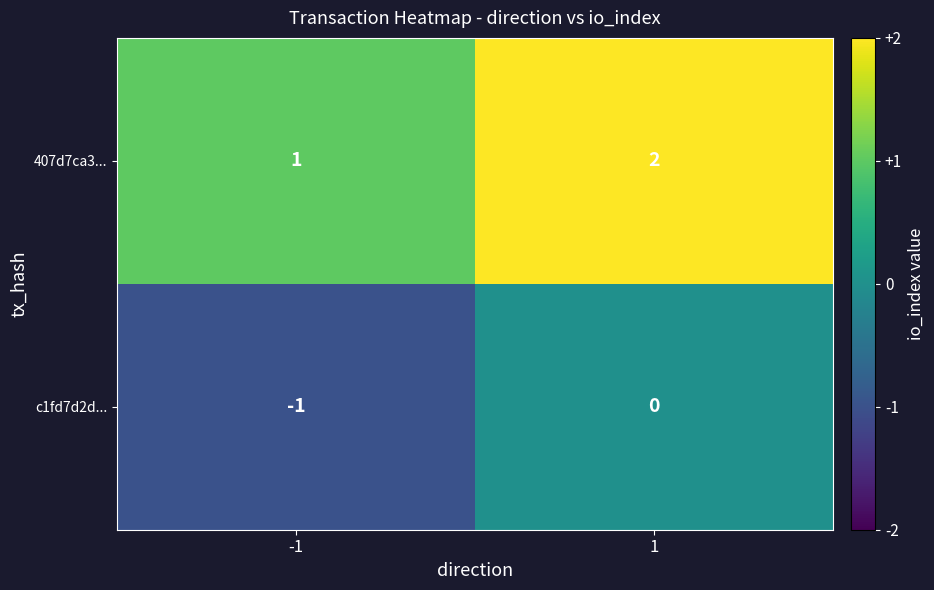

Is it true that c1fd7d2d... equals 0 at 1?

True